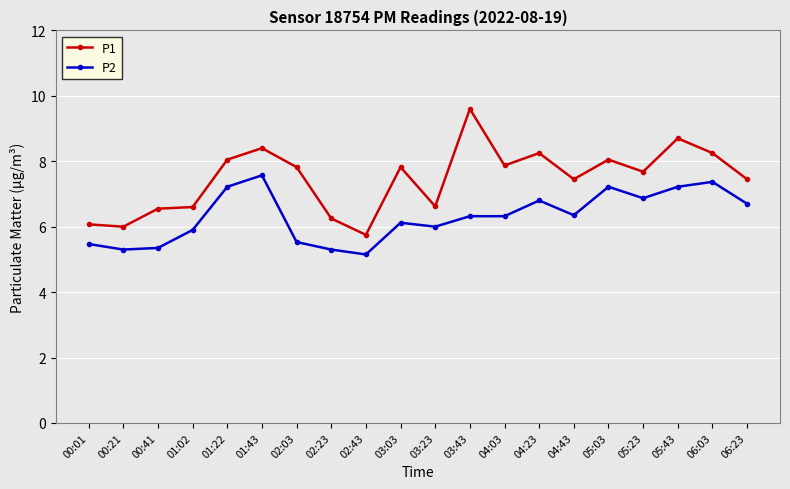

True or false: P1 and P2 cross at least once.

False